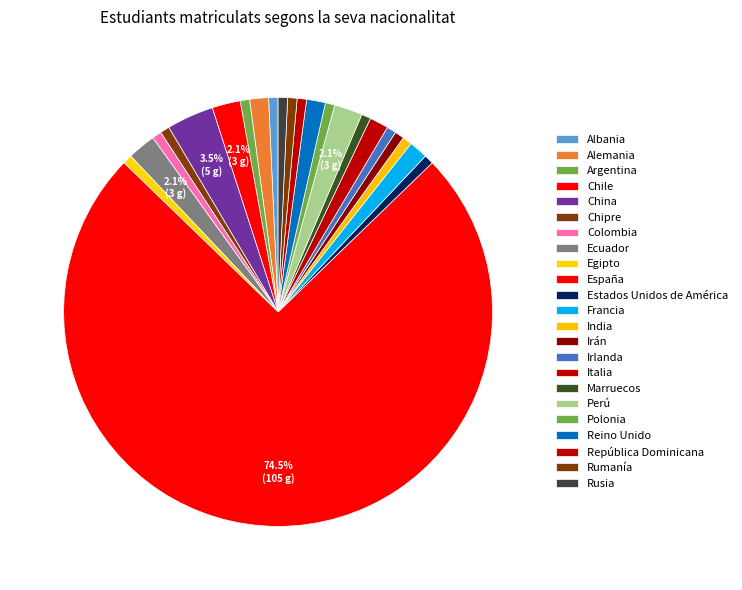

What percentage is the Chipre slice, to the nearest percent?

1%